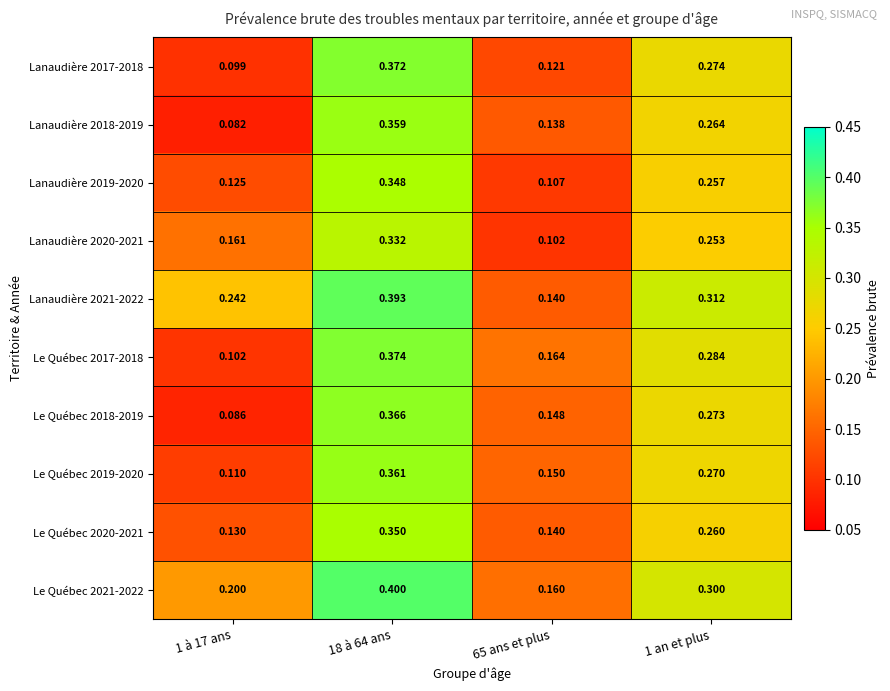

Is the value of Lanaudière 2017-2018 at 18 à 64 ans greater than the value of Lanaudière 2020-2021 at 18 à 64 ans?

Yes